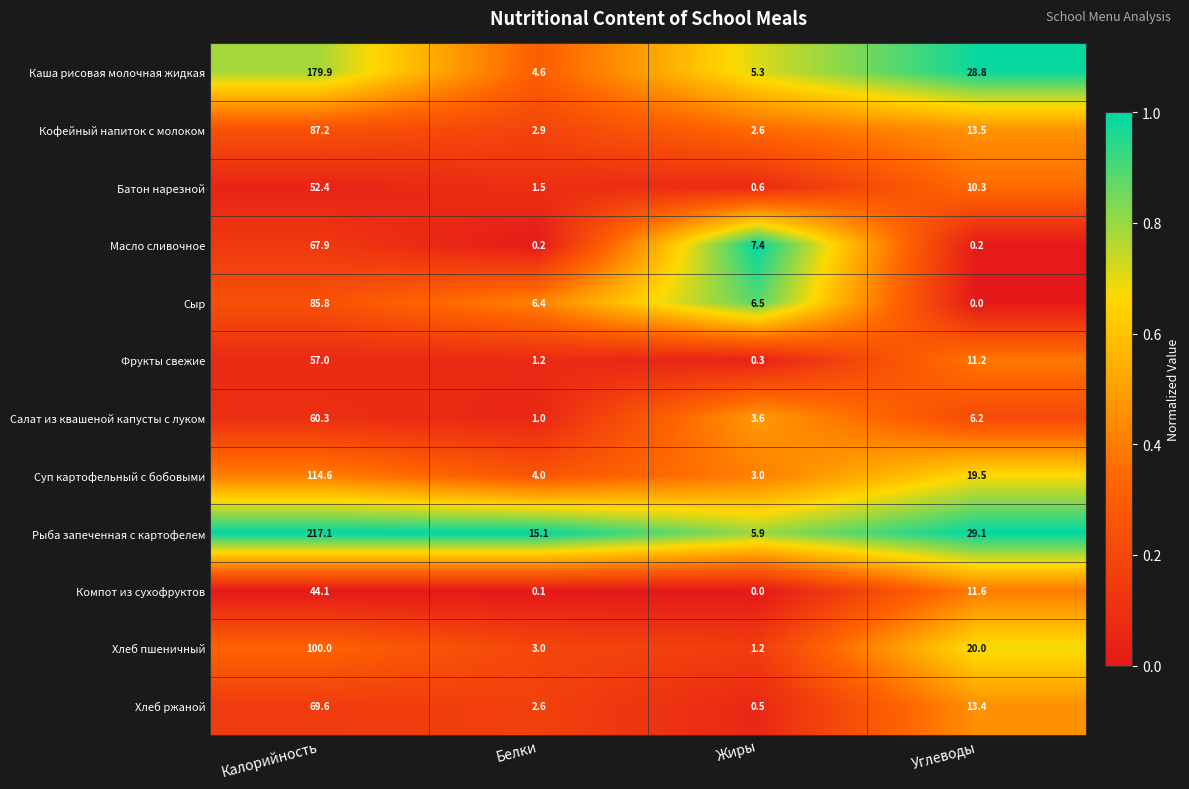

Read the Хлеб ржаной value at Калорийность.

69.6